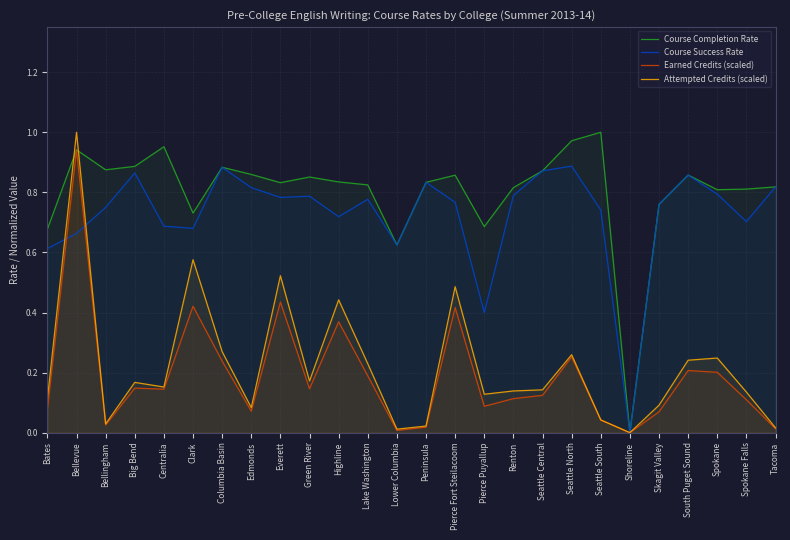

Which series has the largest range (max minus min)?

Course Completion Rate